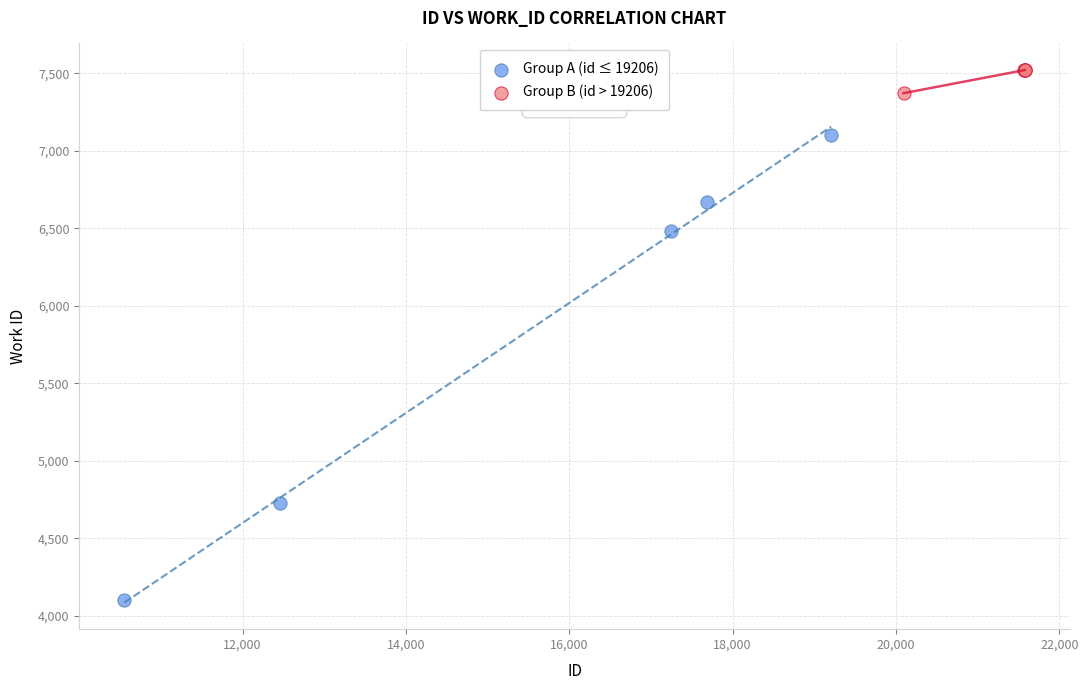

Which series reaches the minimum Y coordinate?

Group A (id ≤ 19206)